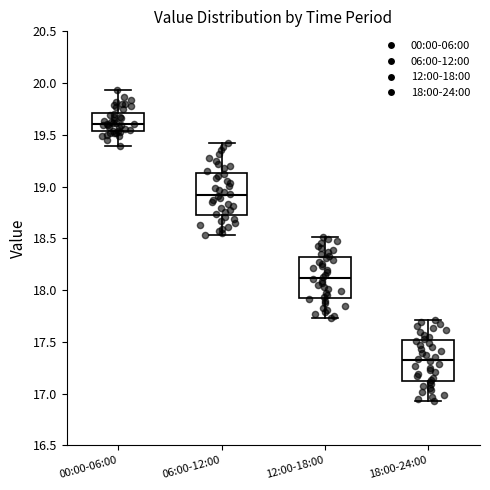

Reading left to right, read every box against the y-axis: the position of its median line, the range the box covers, and the ends of its whiskers. The values are not printed on the chart, so give them approximately, as read against the axis.

00:00-06:00: median 19.60, box 19.55 to 19.70, whiskers 19.40 to 19.95
06:00-12:00: median 18.90, box 18.75 to 19.15, whiskers 18.55 to 19.40
12:00-18:00: median 18.10, box 17.95 to 18.30, whiskers 17.75 to 18.50
18:00-24:00: median 17.30, box 17.15 to 17.50, whiskers 16.95 to 17.70